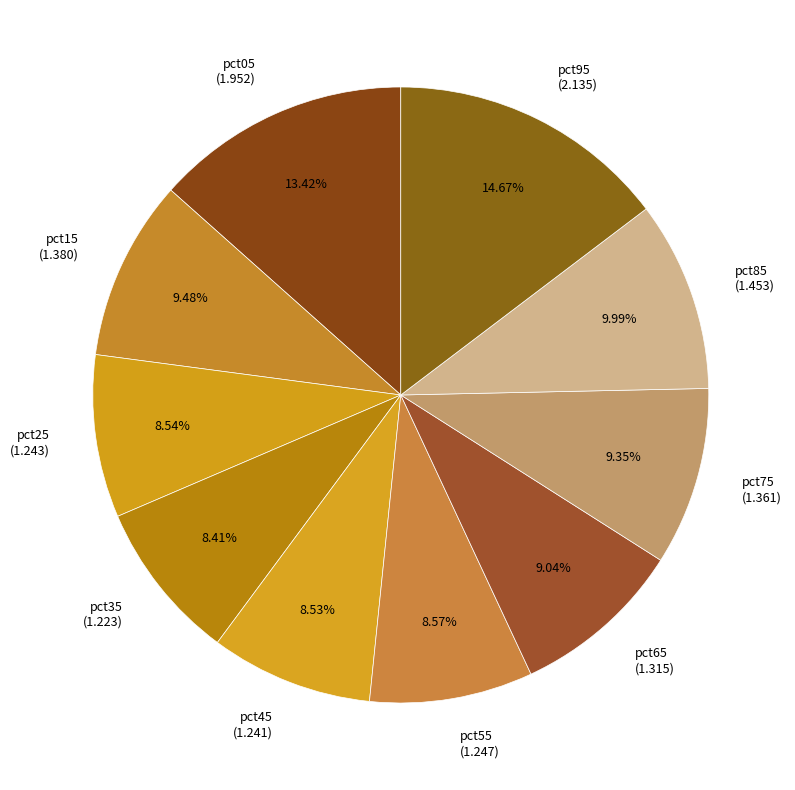

To the nearest percent, what is the difference between the largest and smallest slice percentages?

6%